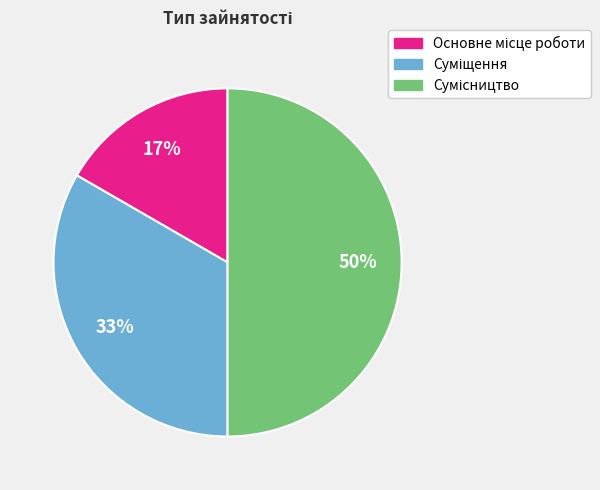

To the nearest percent, what is the average slice percentage?

33%